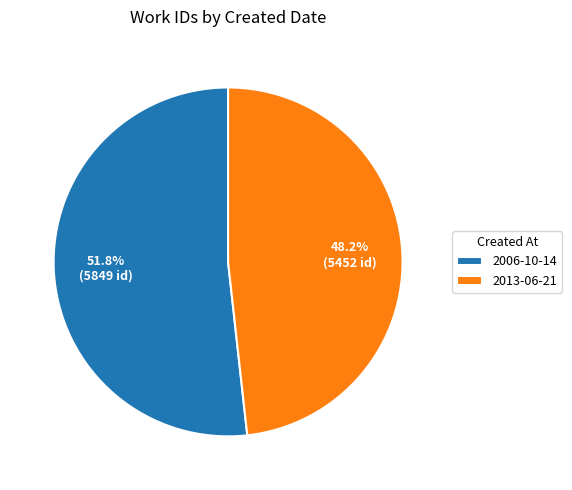

Does any single category account for the majority?

Yes